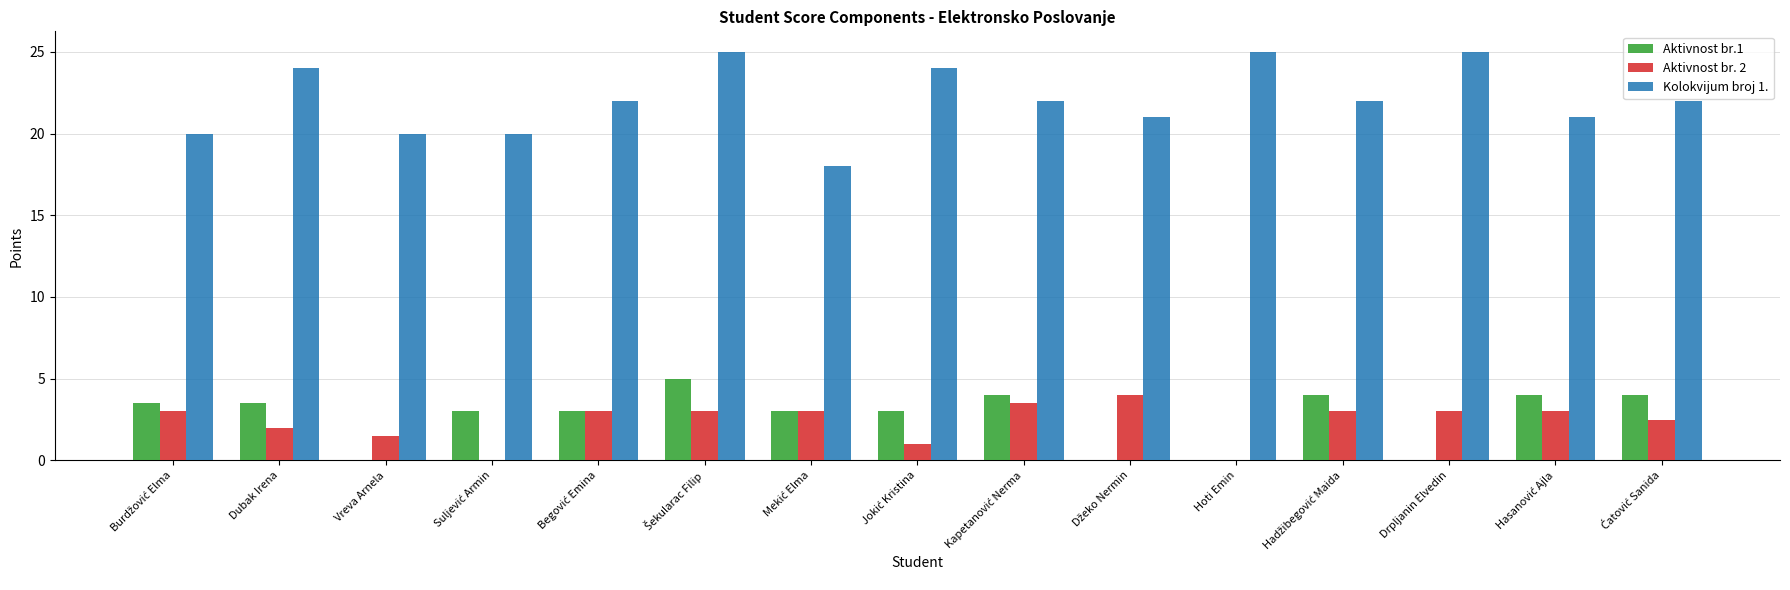

What is the sum of all Aktivnost br.1 values?

40.0